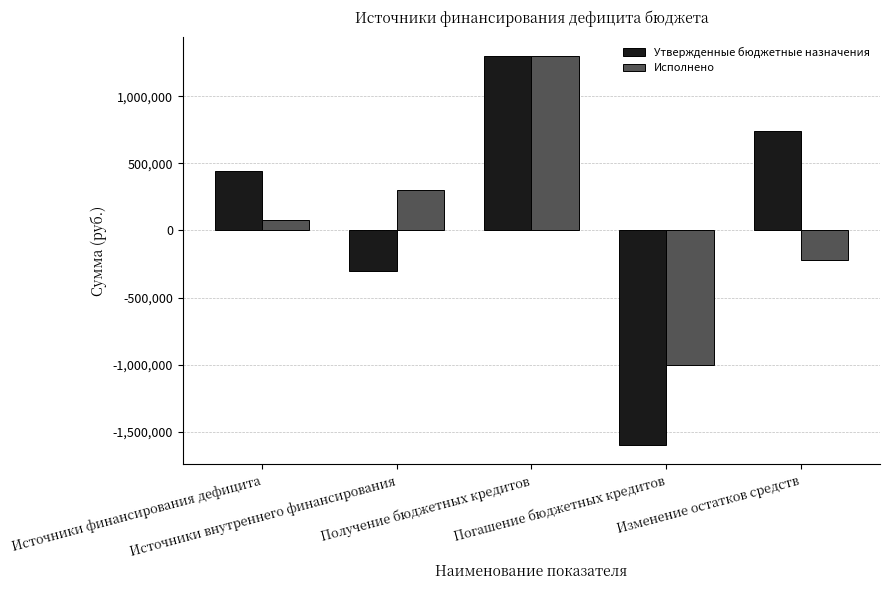

What is the spread (max minus min) of values at Погашение бюджетных кредитов?

600000.0